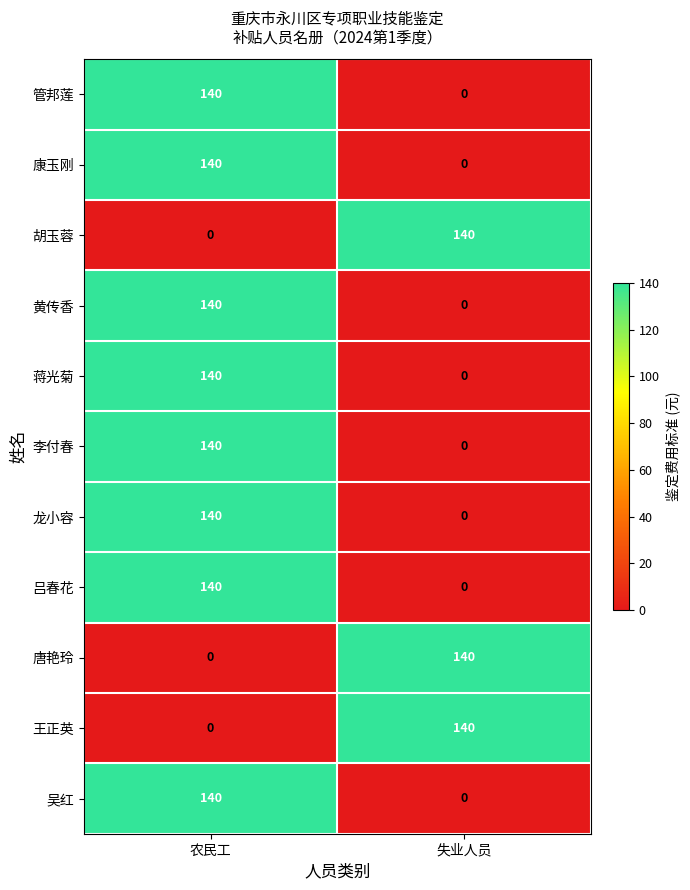

What is the greatest value displayed?

140